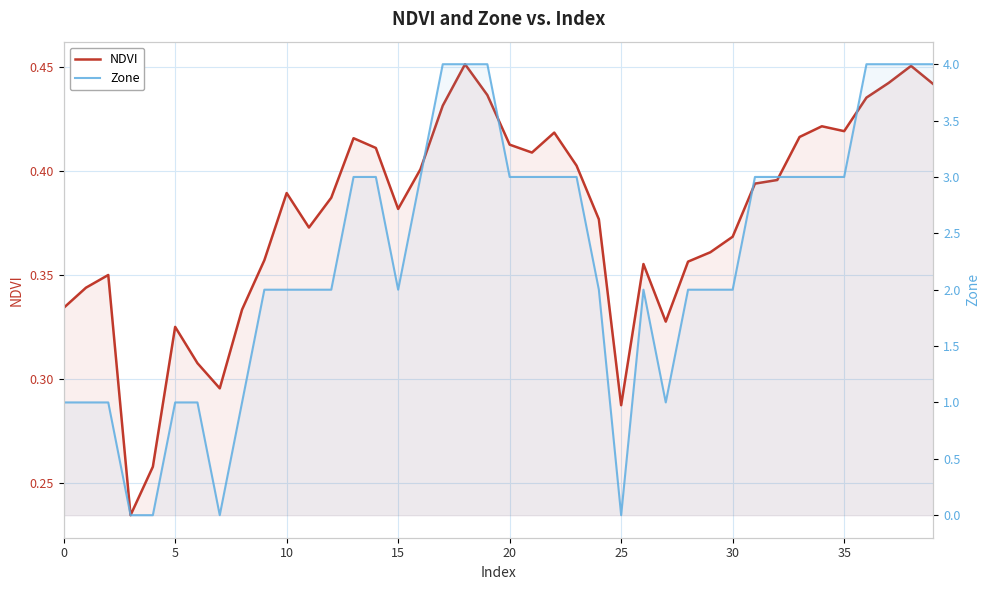

After their last crossing, which series has the higher values: Zone or NDVI?

Zone